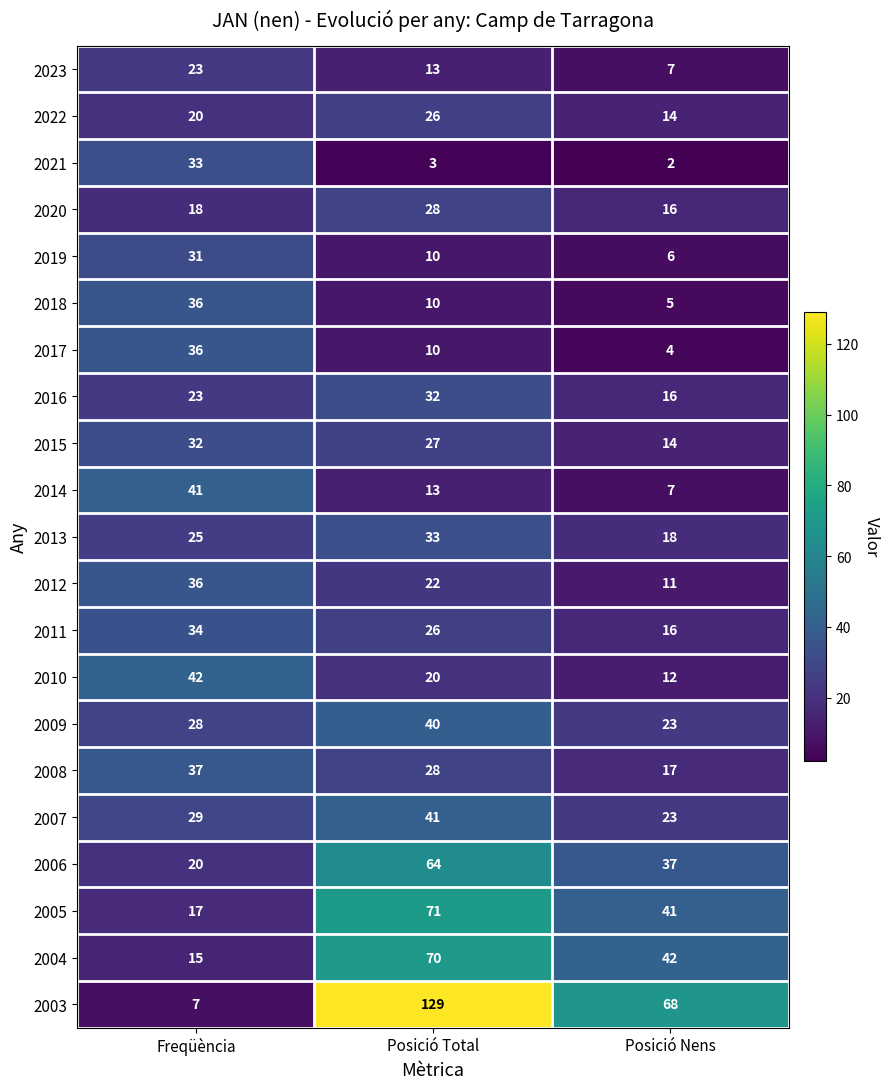

What is the smallest value displayed?

2